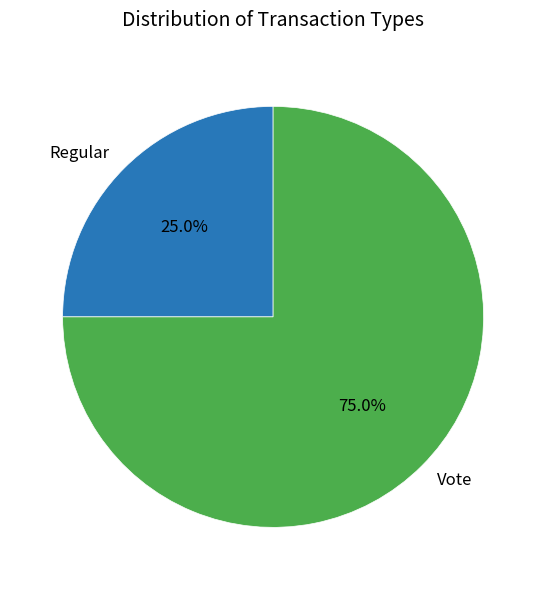

Combined, what portion of the pie is Vote and Regular?

100.0%